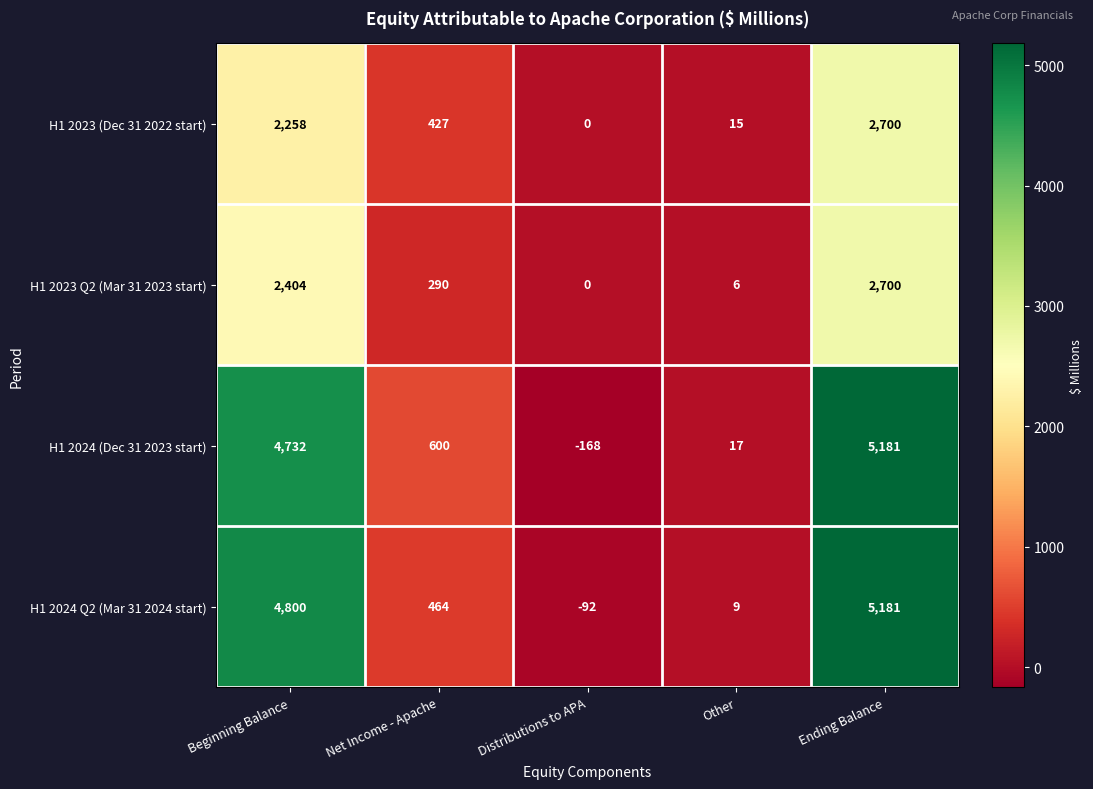

Reading left to right, extract all data points from this chart.

H1 2023 (Dec 31 2022 start): Beginning Balance=2258	Net Income - Apache=427	Distributions to APA=0	Other=15	Ending Balance=2700
H1 2023 Q2 (Mar 31 2023 start): Beginning Balance=2404	Net Income - Apache=290	Distributions to APA=0	Other=6	Ending Balance=2700
H1 2024 (Dec 31 2023 start): Beginning Balance=4732	Net Income - Apache=600	Distributions to APA=-168	Other=17	Ending Balance=5181
H1 2024 Q2 (Mar 31 2024 start): Beginning Balance=4800	Net Income - Apache=464	Distributions to APA=-92	Other=9	Ending Balance=5181